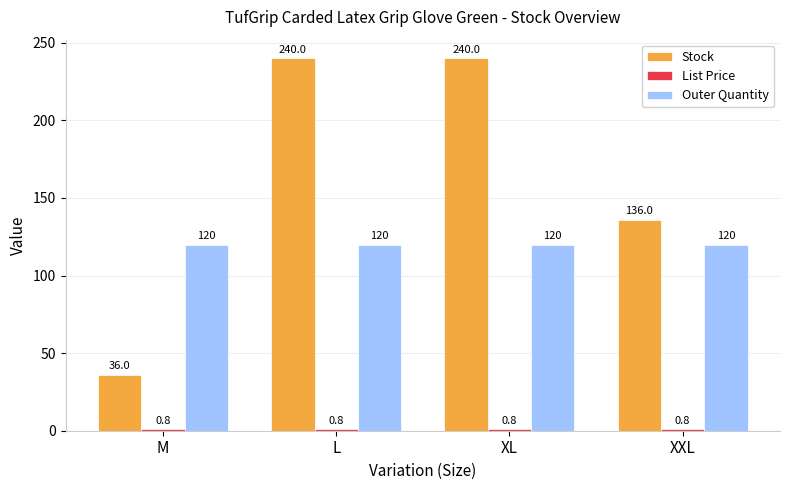

What is the maximum value shown in the chart?

240.0